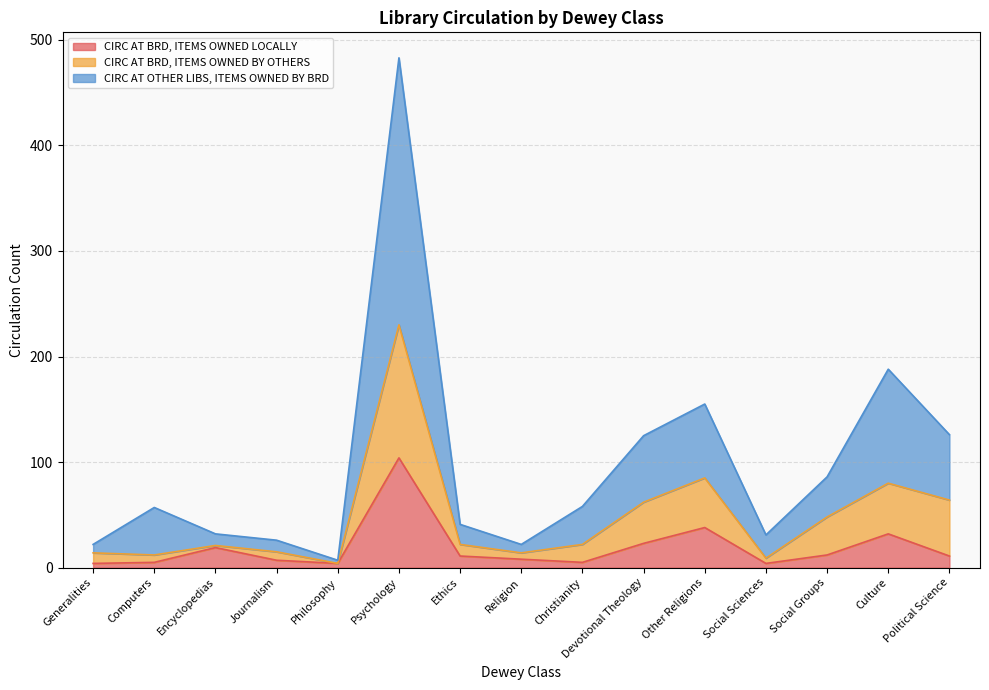

At which category is the sum across all series the highest?

Psychology